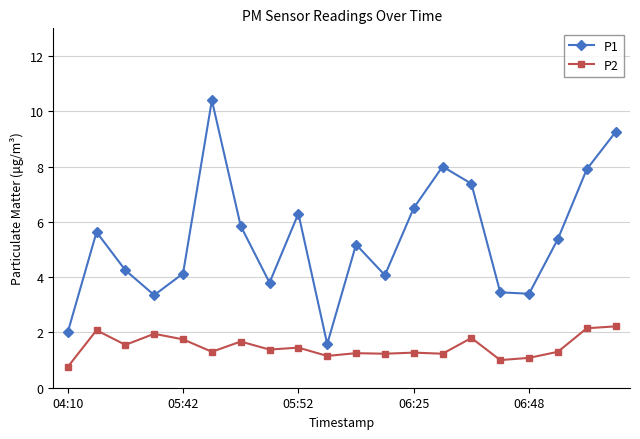

True or false: P1 and P2 cross at least once.

False